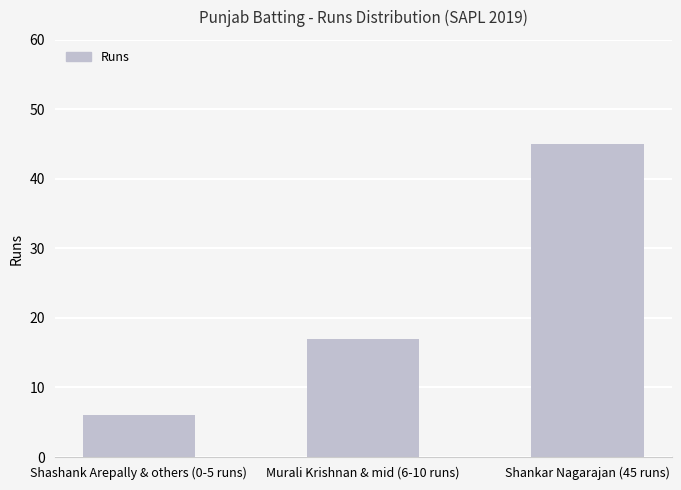

What is the average value?

23